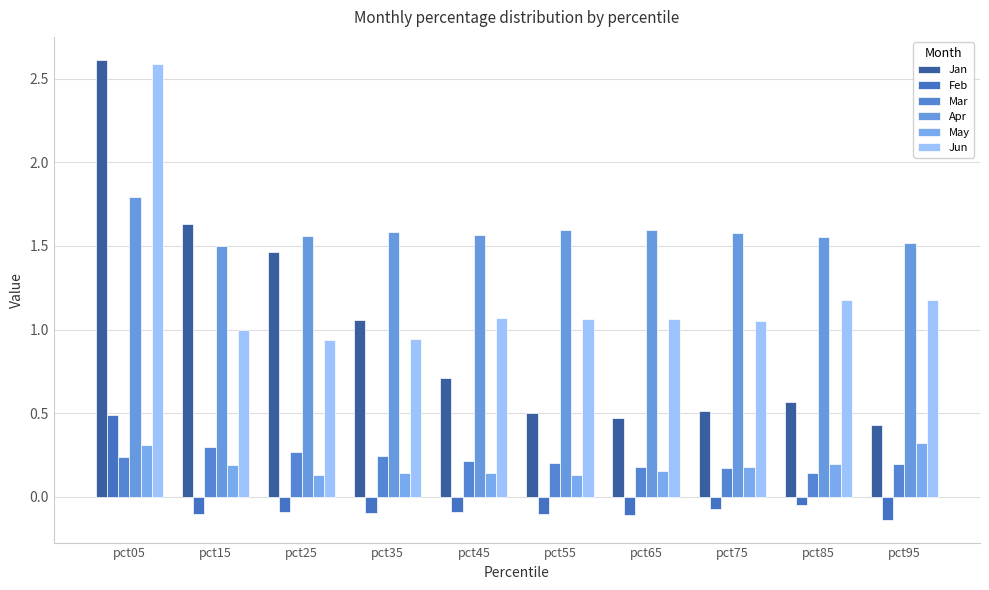

Is the value of Jun at pct95 greater than the value of Apr at pct05?

No